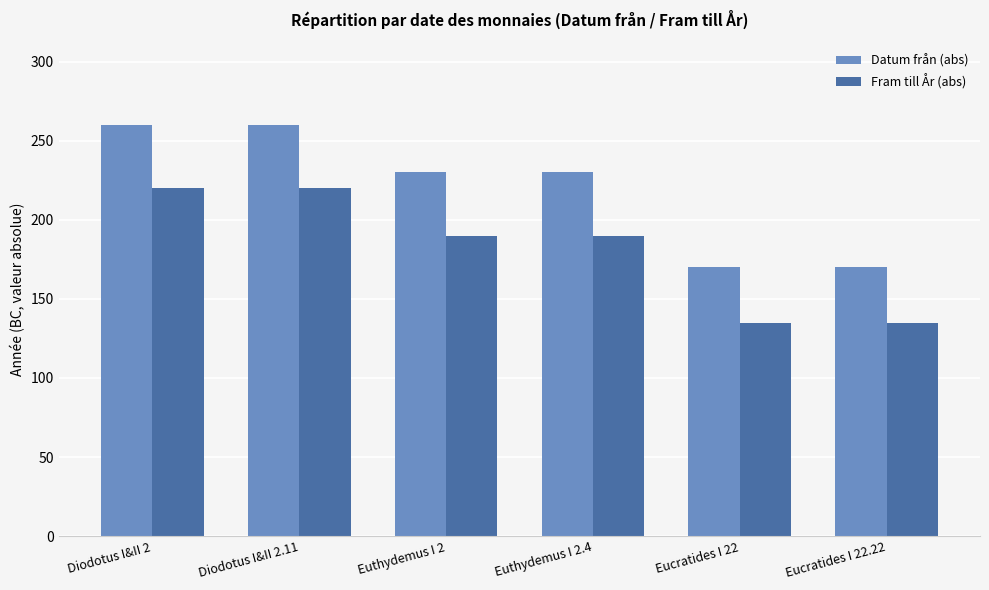

How many bars are there in each group?

2